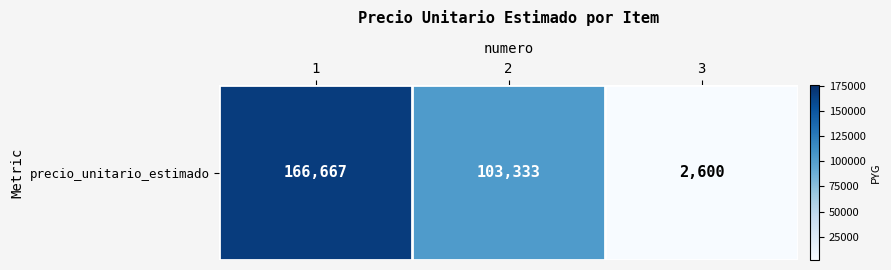

What is the difference between the maximum and minimum values?

164067